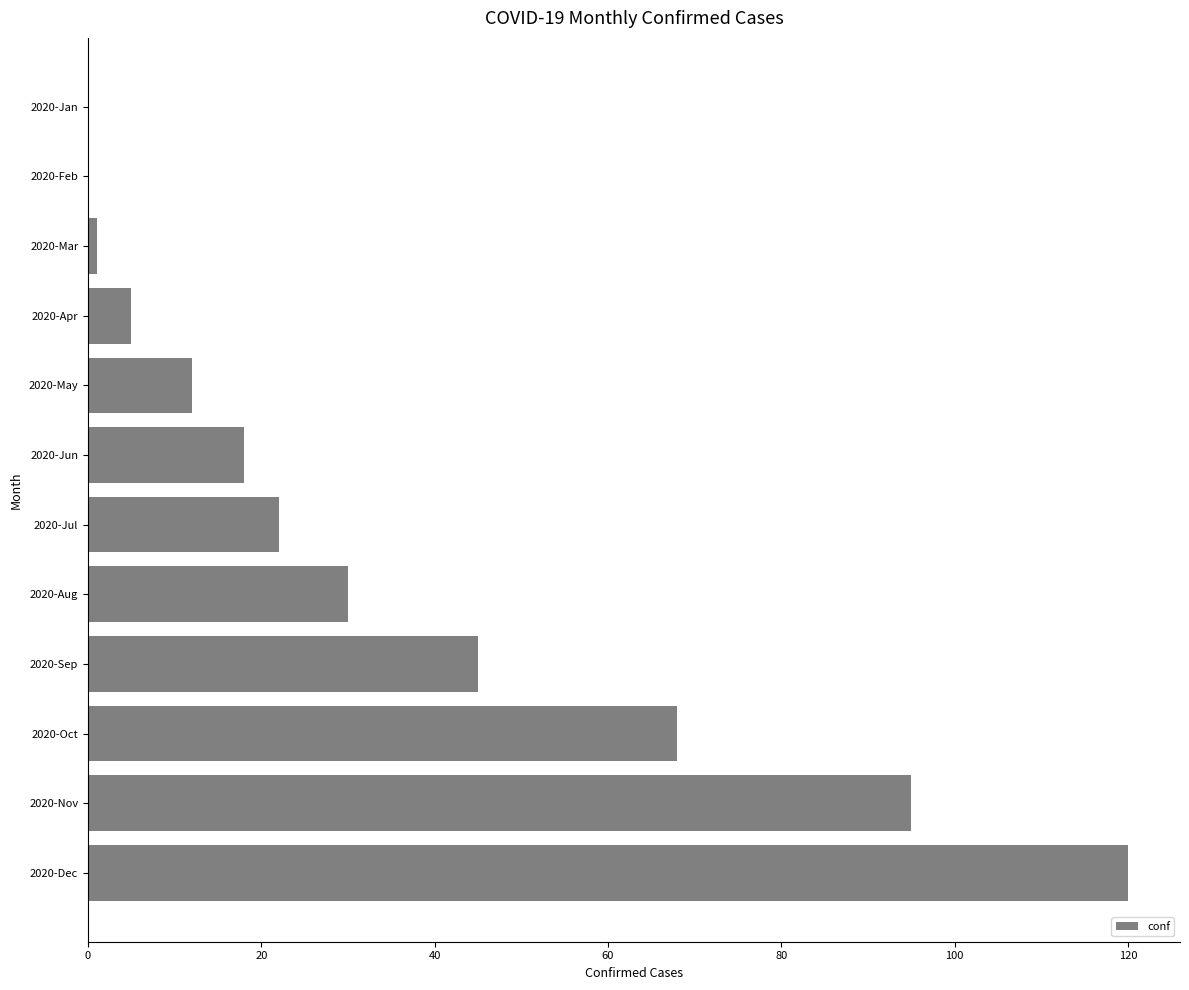

True or false: the data shows 22 at 2020-Jul.

True